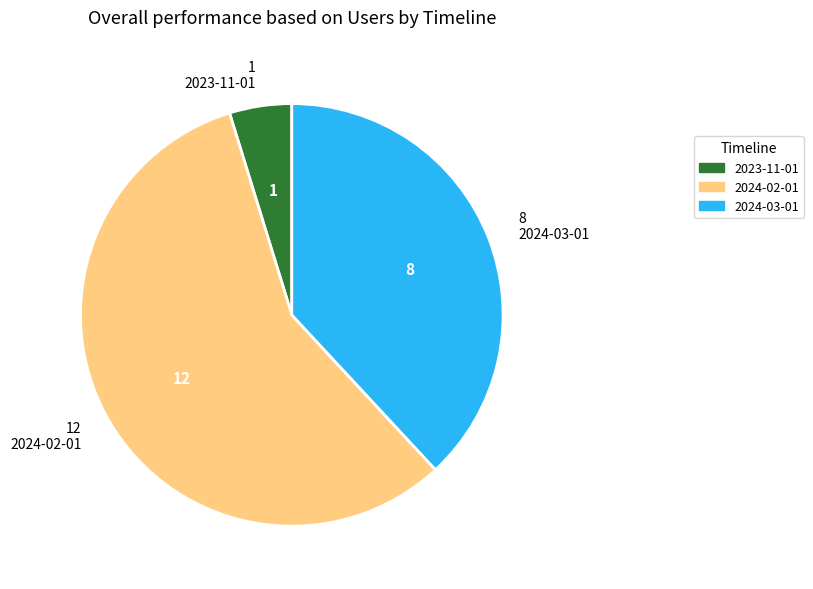

Is it true that 2024-03-01 is 26% of the pie?

False